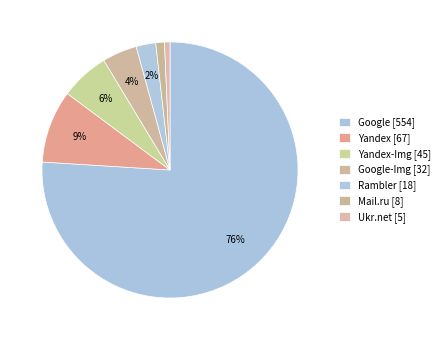

How many segments does this pie chart have?

7